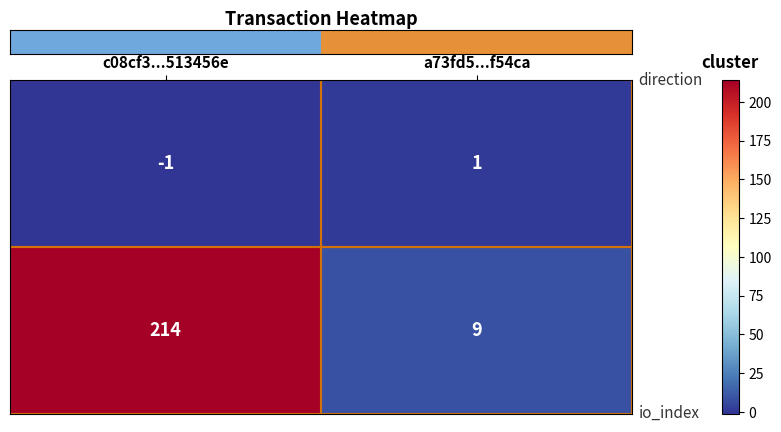

How many distinct data groups are displayed?

2